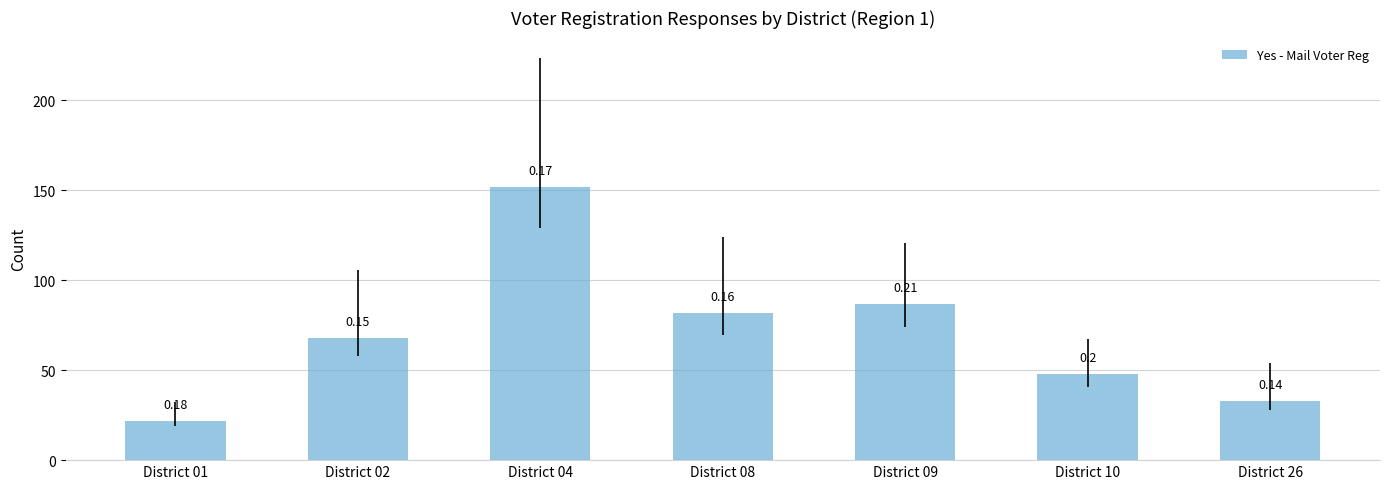

Where does the data first go above 68?

District 04